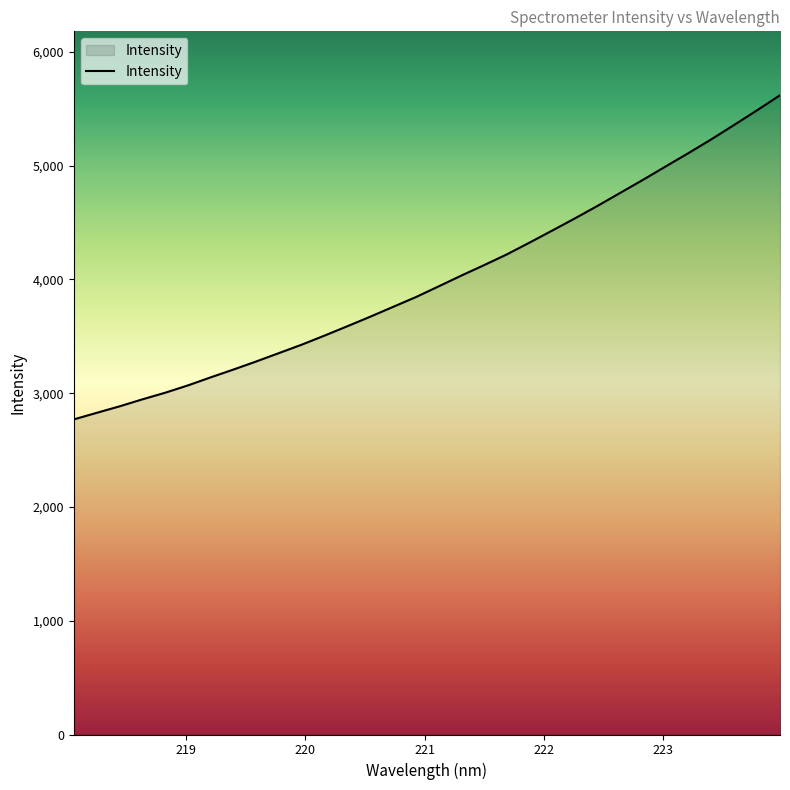

How many series are shown in this chart?

1